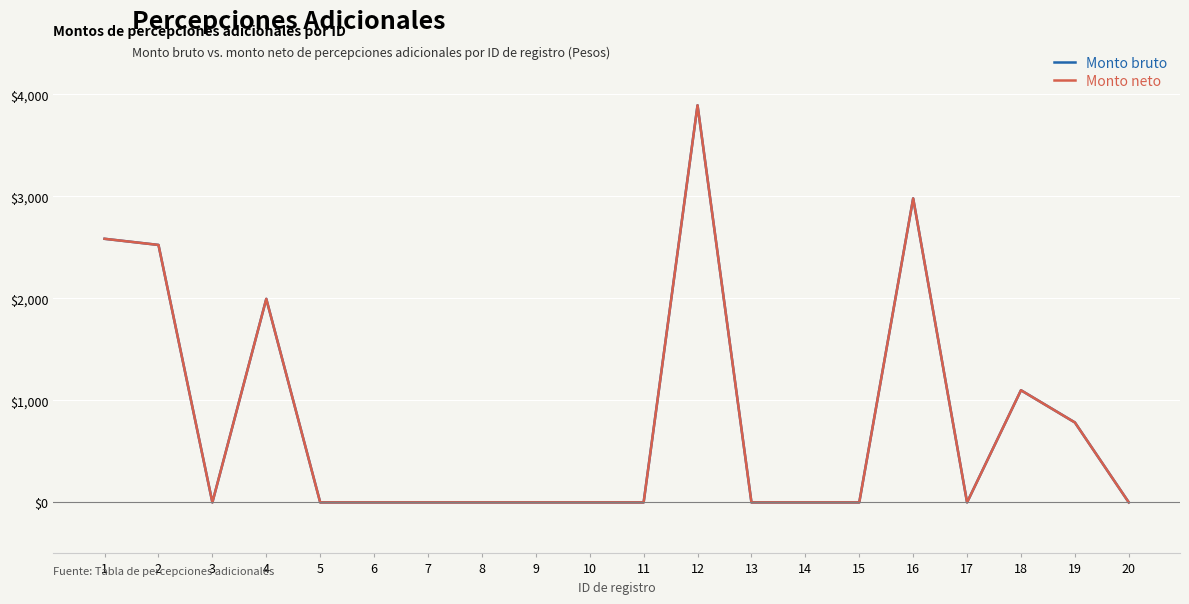

True or false: Monto neto and Monto bruto cross at least once.

False